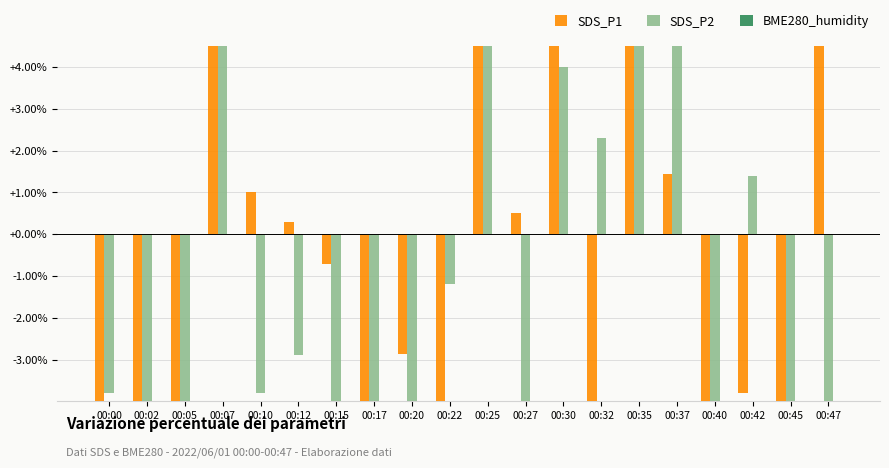

The BME280_humidity series shows 0.0 at 00:27. True or false?

True